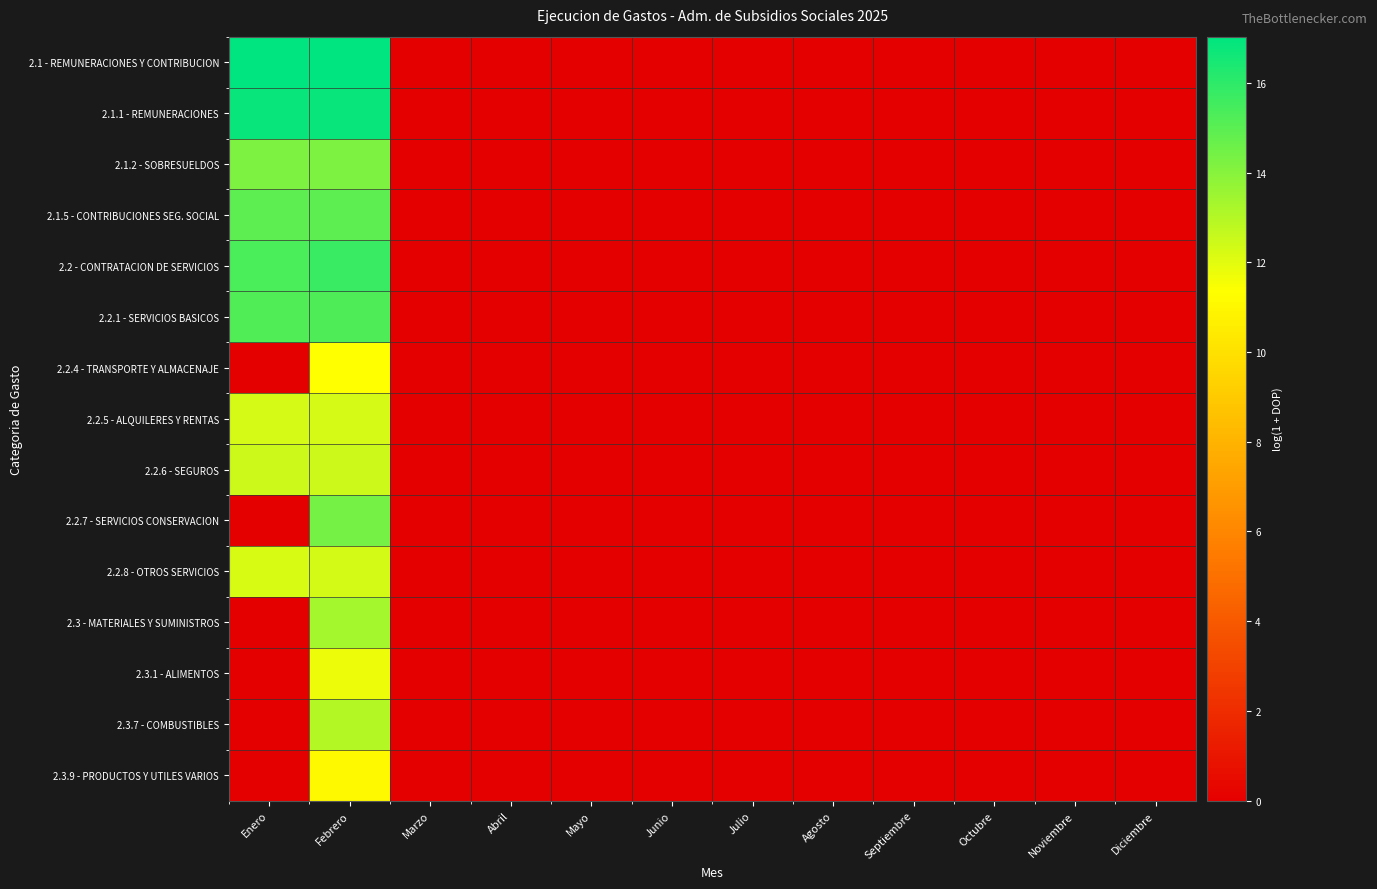

Reading left to right, extract all data points from this chart.

2.1 - REMUNERACIONES Y CONTRIBUCION: Enero=17.0	Febrero=17.0	Marzo=0.0	Abril=0.0	Mayo=0.0	Junio=0.0	Julio=0.0	Agosto=0.0	Septiembre=0.0	Octubre=0.0	Noviembre=0.0	Diciembre=0.0
2.1.1 - REMUNERACIONES: Enero=16.8	Febrero=16.8	Marzo=0.0	Abril=0.0	Mayo=0.0	Junio=0.0	Julio=0.0	Agosto=0.0	Septiembre=0.0	Octubre=0.0	Noviembre=0.0	Diciembre=0.0
2.1.2 - SOBRESUELDOS: Enero=14.2	Febrero=14.2	Marzo=0.0	Abril=0.0	Mayo=0.0	Junio=0.0	Julio=0.0	Agosto=0.0	Septiembre=0.0	Octubre=0.0	Noviembre=0.0	Diciembre=0.0
2.1.5 - CONTRIBUCIONES SEG. SOCIAL: Enero=14.9	Febrero=14.9	Marzo=0.0	Abril=0.0	Mayo=0.0	Junio=0.0	Julio=0.0	Agosto=0.0	Septiembre=0.0	Octubre=0.0	Noviembre=0.0	Diciembre=0.0
2.2 - CONTRATACION DE SERVICIOS: Enero=15.3	Febrero=15.7	Marzo=0.0	Abril=0.0	Mayo=0.0	Junio=0.0	Julio=0.0	Agosto=0.0	Septiembre=0.0	Octubre=0.0	Noviembre=0.0	Diciembre=0.0
2.2.1 - SERVICIOS BASICOS: Enero=15.2	Febrero=15.2	Marzo=0.0	Abril=0.0	Mayo=0.0	Junio=0.0	Julio=0.0	Agosto=0.0	Septiembre=0.0	Octubre=0.0	Noviembre=0.0	Diciembre=0.0
2.2.4 - TRANSPORTE Y ALMACENAJE: Enero=0.0	Febrero=11.3	Marzo=0.0	Abril=0.0	Mayo=0.0	Junio=0.0	Julio=0.0	Agosto=0.0	Septiembre=0.0	Octubre=0.0	Noviembre=0.0	Diciembre=0.0
2.2.5 - ALQUILERES Y RENTAS: Enero=12.3	Febrero=12.3	Marzo=0.0	Abril=0.0	Mayo=0.0	Junio=0.0	Julio=0.0	Agosto=0.0	Septiembre=0.0	Octubre=0.0	Noviembre=0.0	Diciembre=0.0
2.2.6 - SEGUROS: Enero=12.5	Febrero=12.5	Marzo=0.0	Abril=0.0	Mayo=0.0	Junio=0.0	Julio=0.0	Agosto=0.0	Septiembre=0.0	Octubre=0.0	Noviembre=0.0	Diciembre=0.0
2.2.7 - SERVICIOS CONSERVACION: Enero=0.0	Febrero=14.4	Marzo=0.0	Abril=0.0	Mayo=0.0	Junio=0.0	Julio=0.0	Agosto=0.0	Septiembre=0.0	Octubre=0.0	Noviembre=0.0	Diciembre=0.0
2.2.8 - OTROS SERVICIOS: Enero=12.2	Febrero=12.3	Marzo=0.0	Abril=0.0	Mayo=0.0	Junio=0.0	Julio=0.0	Agosto=0.0	Septiembre=0.0	Octubre=0.0	Noviembre=0.0	Diciembre=0.0
2.3 - MATERIALES Y SUMINISTROS: Enero=0.0	Febrero=13.3	Marzo=0.0	Abril=0.0	Mayo=0.0	Junio=0.0	Julio=0.0	Agosto=0.0	Septiembre=0.0	Octubre=0.0	Noviembre=0.0	Diciembre=0.0
2.3.1 - ALIMENTOS: Enero=0.0	Febrero=11.7	Marzo=0.0	Abril=0.0	Mayo=0.0	Junio=0.0	Julio=0.0	Agosto=0.0	Septiembre=0.0	Octubre=0.0	Noviembre=0.0	Diciembre=0.0
2.3.7 - COMBUSTIBLES: Enero=0.0	Febrero=13.0	Marzo=0.0	Abril=0.0	Mayo=0.0	Junio=0.0	Julio=0.0	Agosto=0.0	Septiembre=0.0	Octubre=0.0	Noviembre=0.0	Diciembre=0.0
2.3.9 - PRODUCTOS Y UTILES VARIOS: Enero=0.0	Febrero=11.1	Marzo=0.0	Abril=0.0	Mayo=0.0	Junio=0.0	Julio=0.0	Agosto=0.0	Septiembre=0.0	Octubre=0.0	Noviembre=0.0	Diciembre=0.0